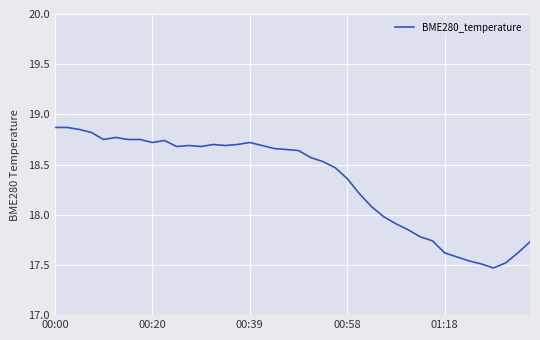

What is the difference between the maximum and minimum values?

1.4